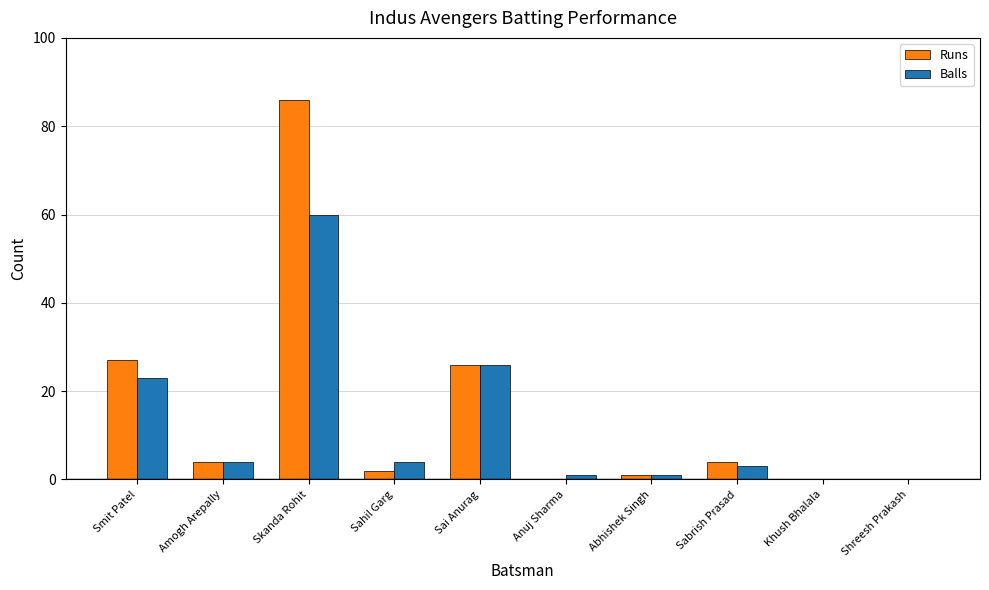

How many distinct data groups are displayed?

2